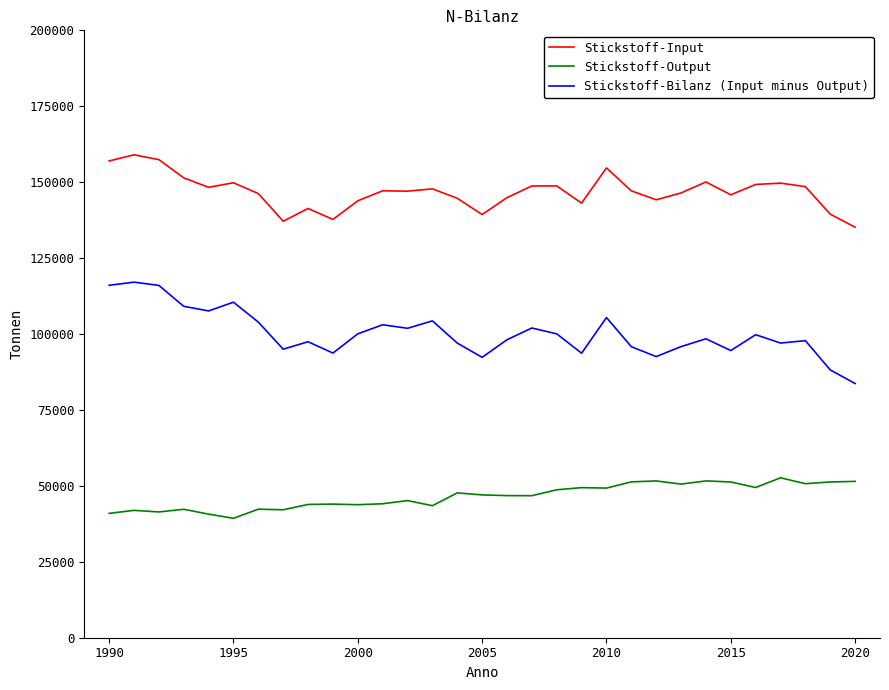

What is the difference between the maximum and minimum values in the Stickstoff-Input series?

23840